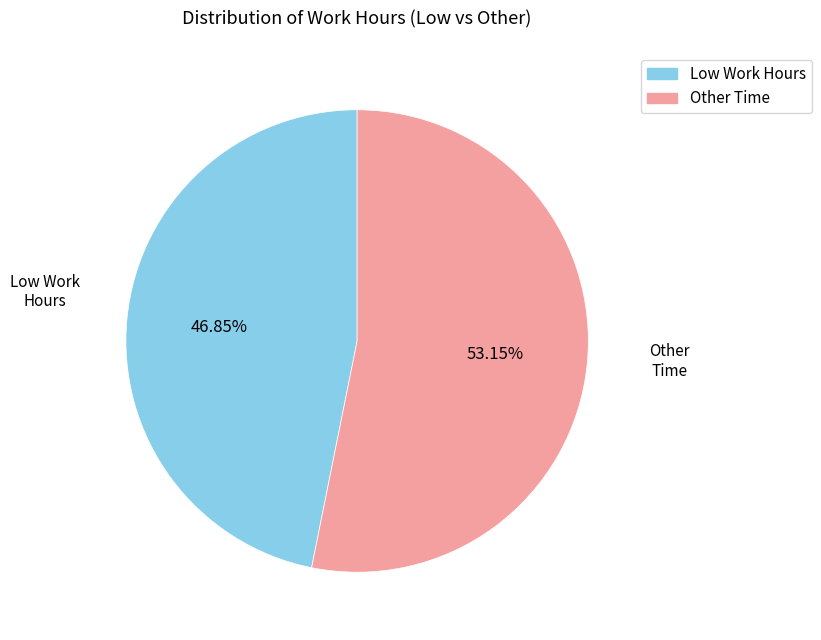

Is there any slice that represents more than half of the pie?

Yes